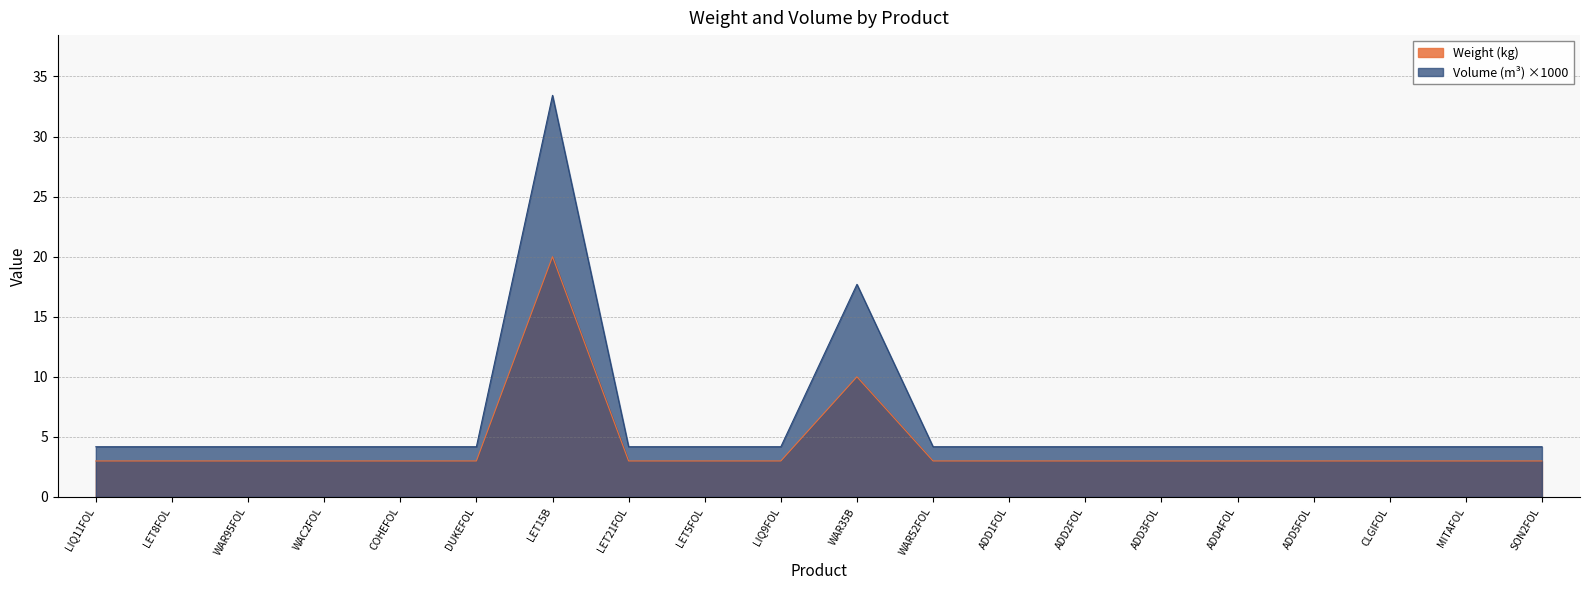

Which series has the largest total across all categories?

Volume (m³) ×1000